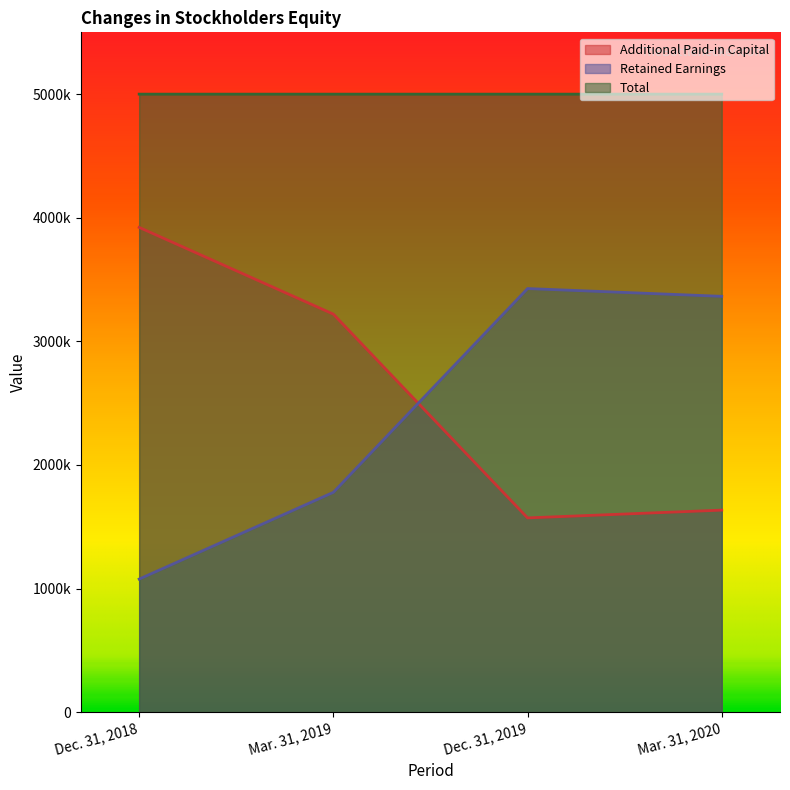

Read the Total value at Dec. 31, 2018.

5000001